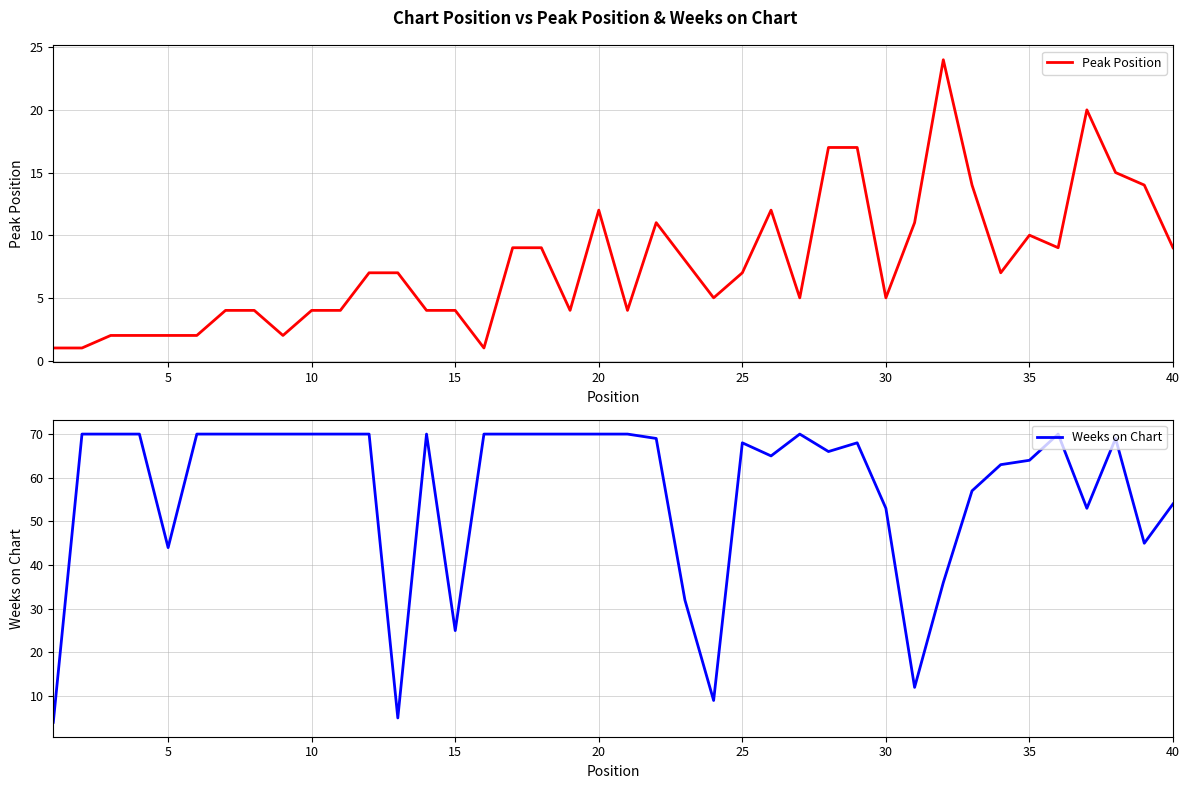

Is it true that Peak Position equals 12 at 20?

True